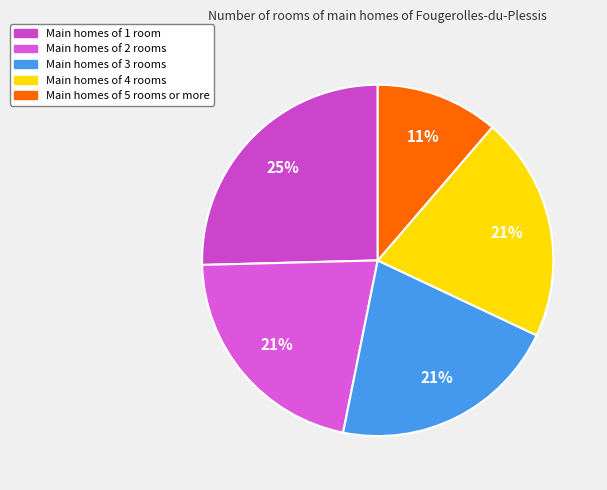

Count the number of slices in the pie.

5